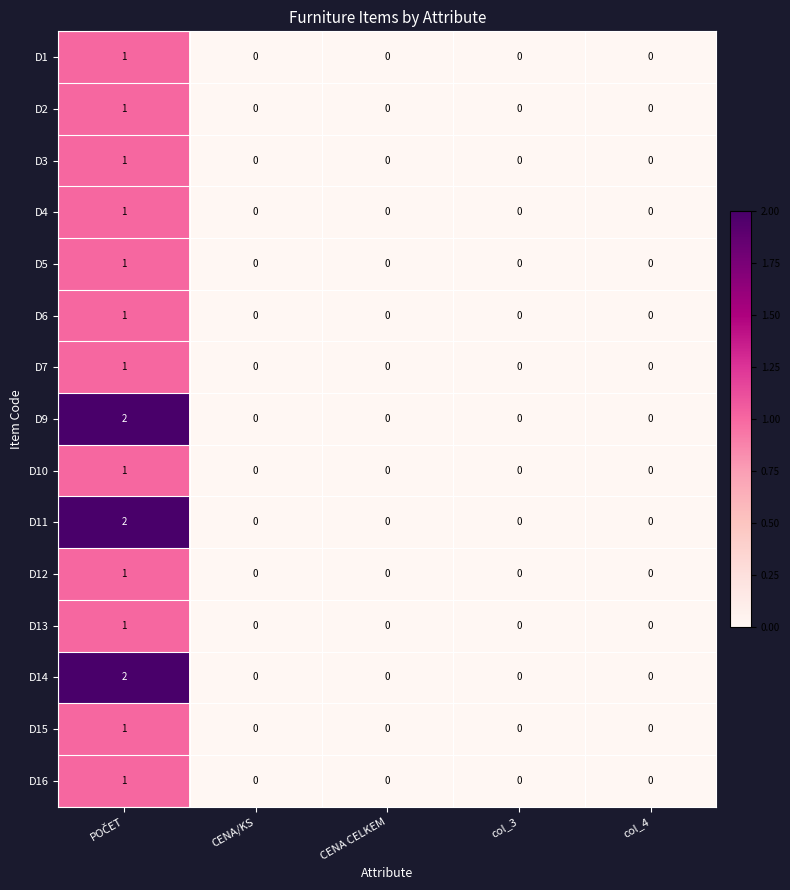

The value of D11 at CENA CELKEM is 0. True or false?

True